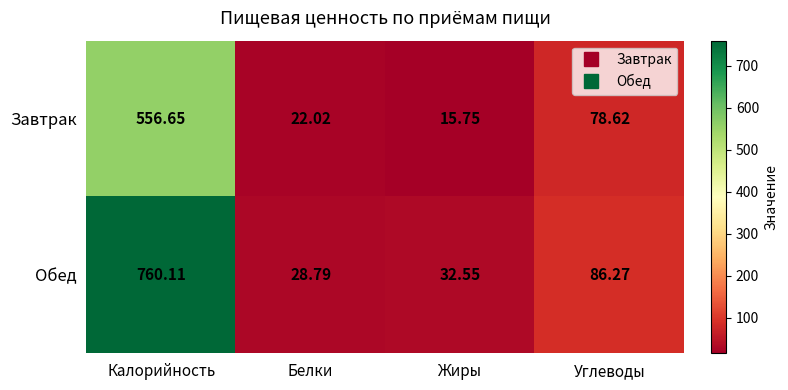

At which category is the sum across all series the highest?

Калорийность